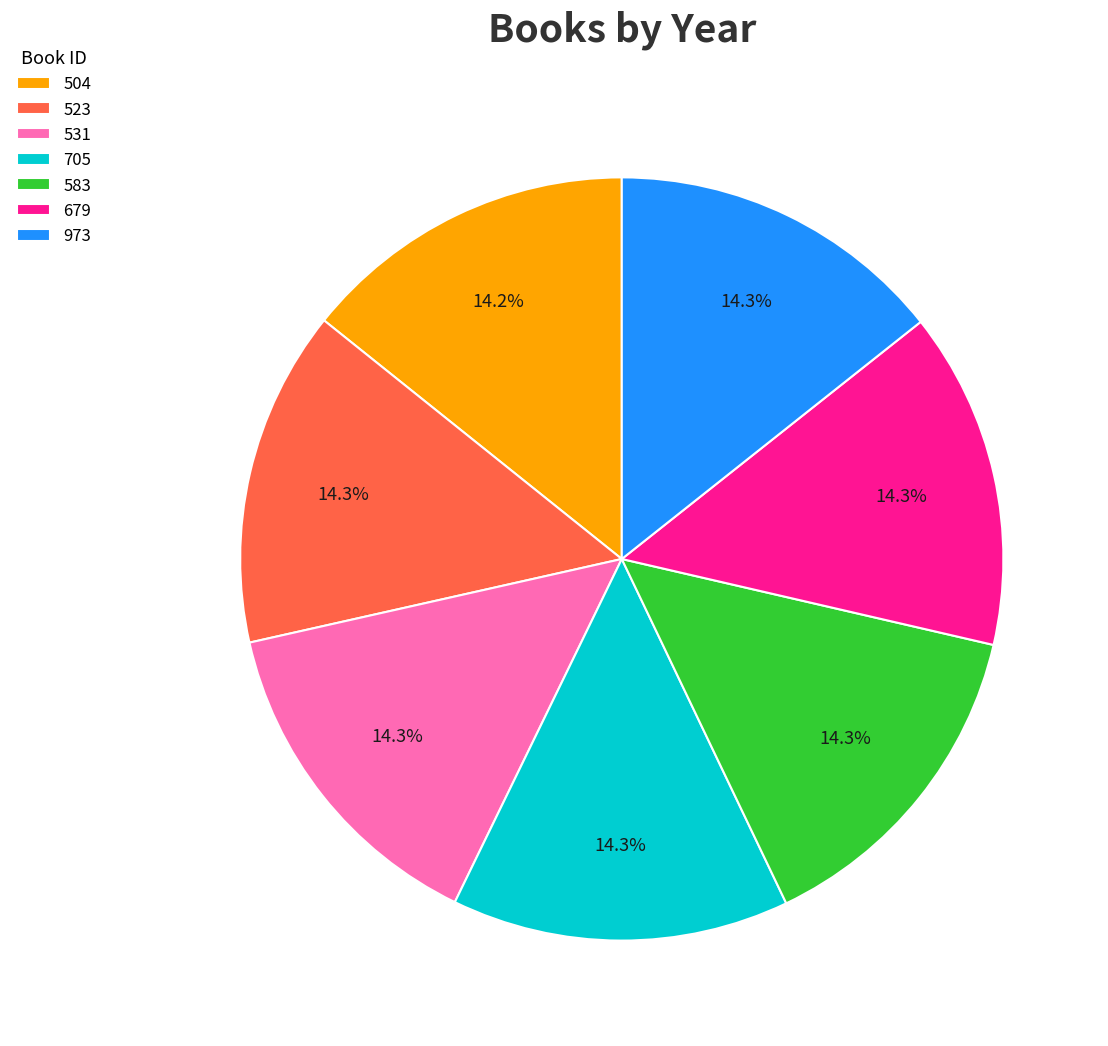

Approximately how many times larger is the value at 679 compared to 583?

1.0